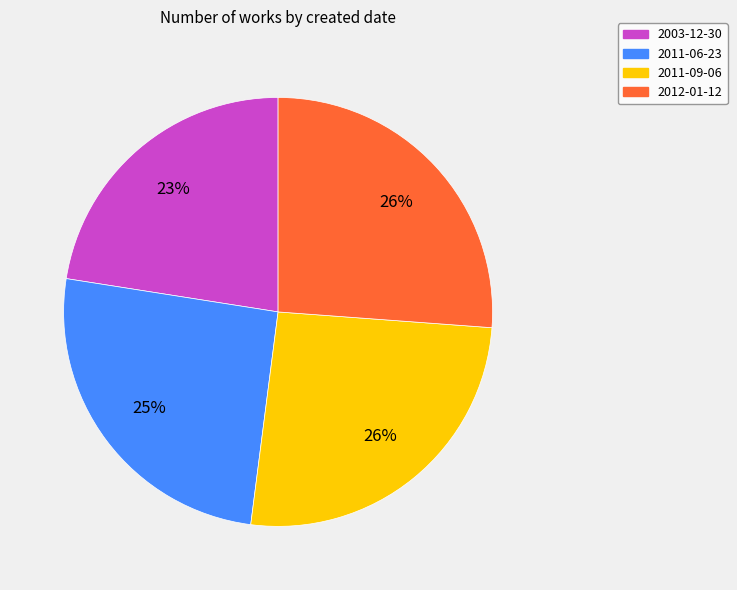

The 2012-01-12 slice represents 26% of the pie. True or false?

True